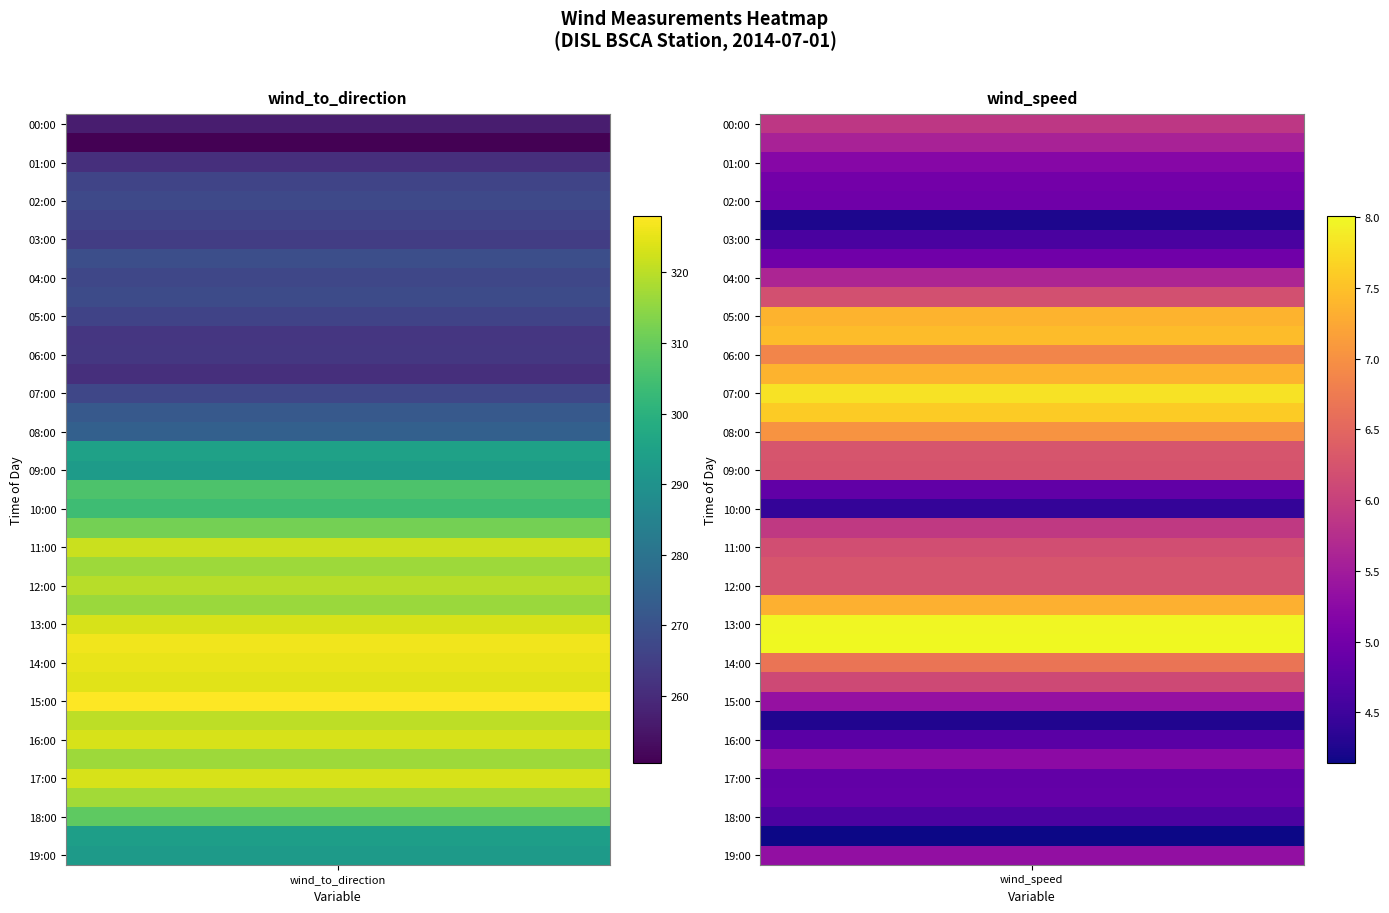

Reading left to right, transcribe all the data shown in this chart.

hour_0: 256.6	250.5	260.9	266.4	267.7	266.1	264.6	269.2	267.0	268.1	266.1	262.7	263.0	261.0	267.0	272.2	274.2	294.9	292.9	306.3	303.8	311.7	321.9	316.6	319.8	316.4	323.3	326.4	325.5	324.5	328.0	320.3	323.3	316.7	323.4	317.4	308.8	293.8	292.7
hour_1: 5.9	5.6	5.2	5.0	5.0	4.2	4.6	5.0	5.6	6.2	7.4	7.5	6.9	7.4	7.8	7.6	7.0	6.3	6.2	4.8	4.4	5.9	6.2	6.3	6.3	7.3	8.0	8.0	6.7	6.1	5.3	4.3	4.8	5.3	4.8	4.9	4.6	4.1	5.3